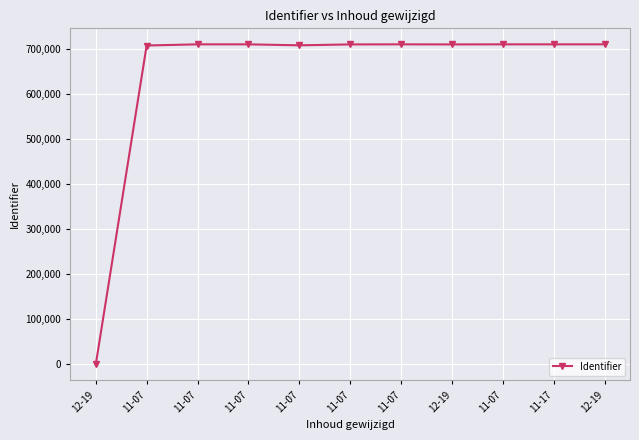

What is the maximum value shown in the chart?

710010